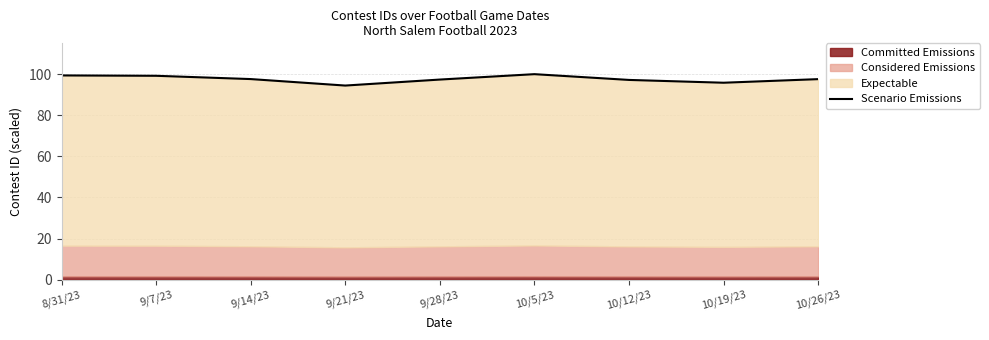

How many lines are shown in the chart?

1